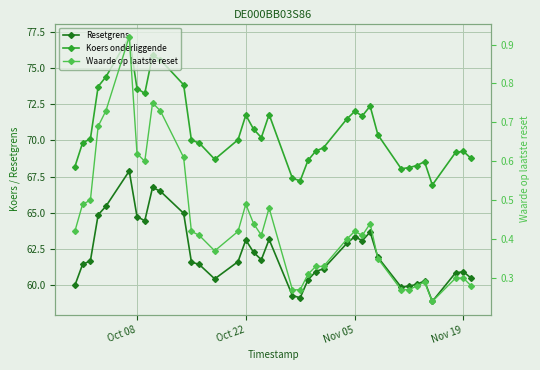

How many values in the Resetgrens series exceed 61?

23